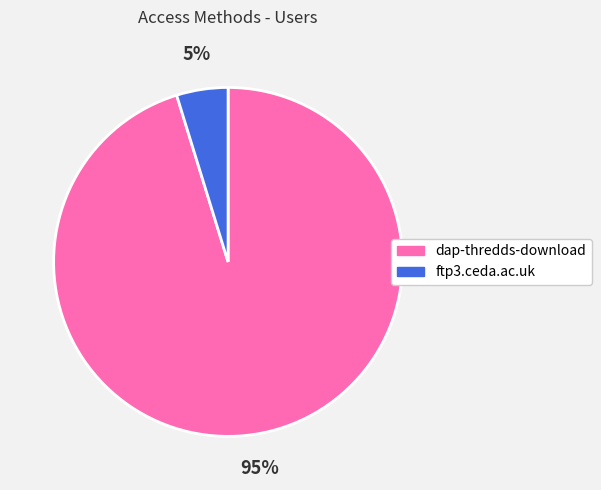

How many segments does this pie chart have?

2